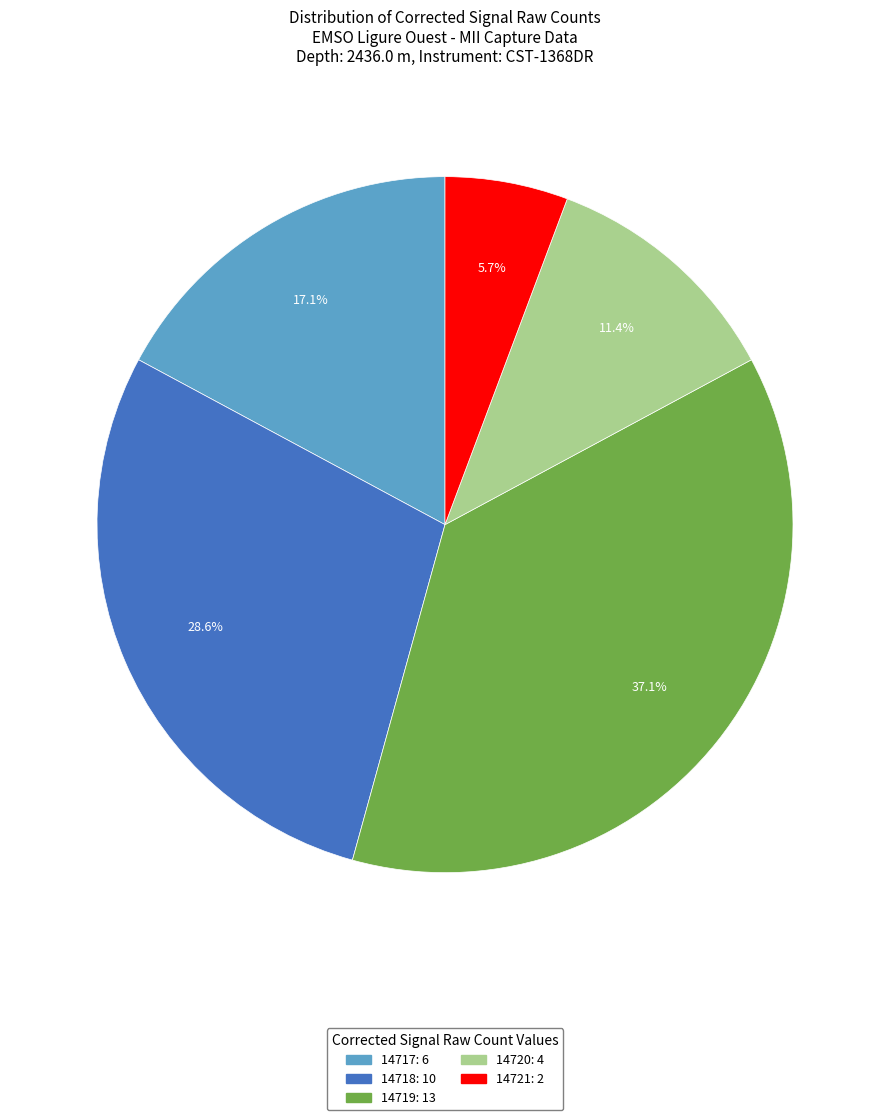

Between 14719: 13 and 14721: 2, which is larger?

14719: 13